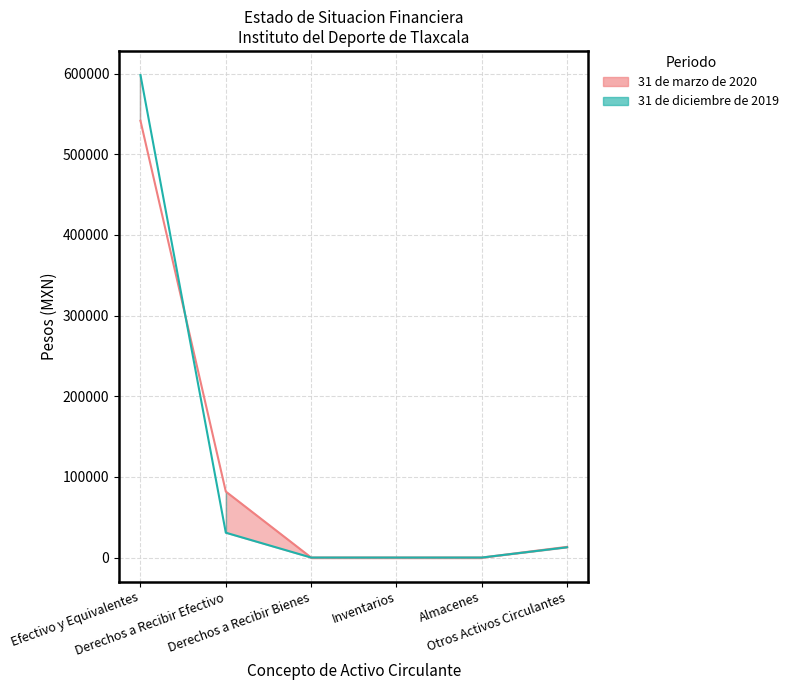

Rank the series by their maximum value, from lowest to highest.

31 de marzo de 2020, 31 de diciembre de 2019